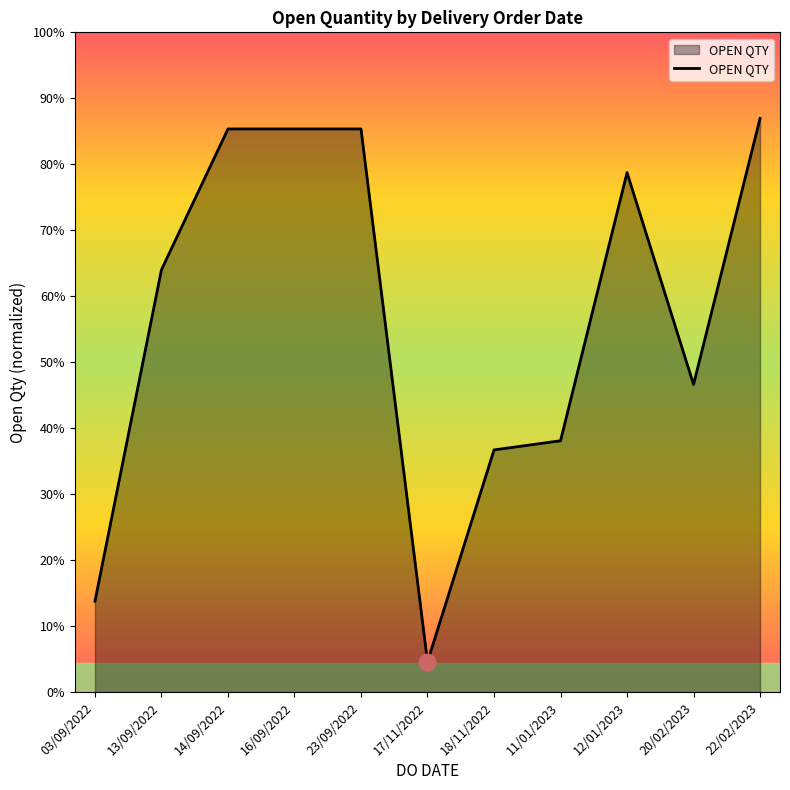

Does the chart have visible grid lines?

No